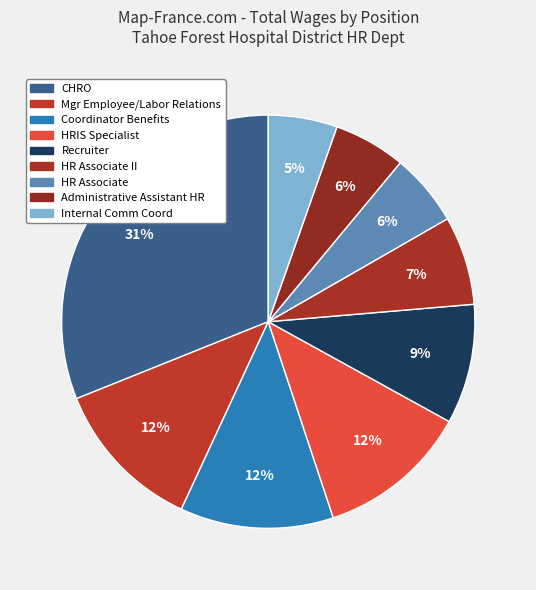

How many segments does this pie chart have?

9